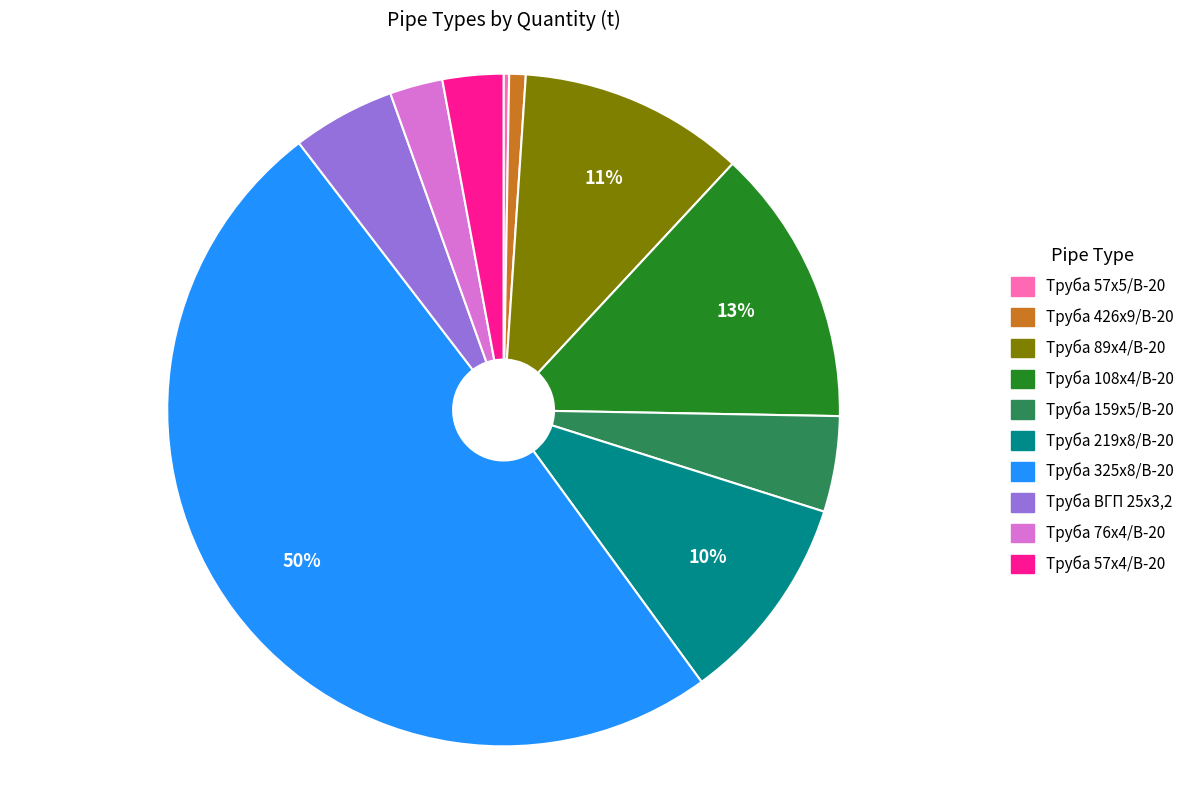

Does Труба 159х5/В-20 account for over 50% of the chart?

No